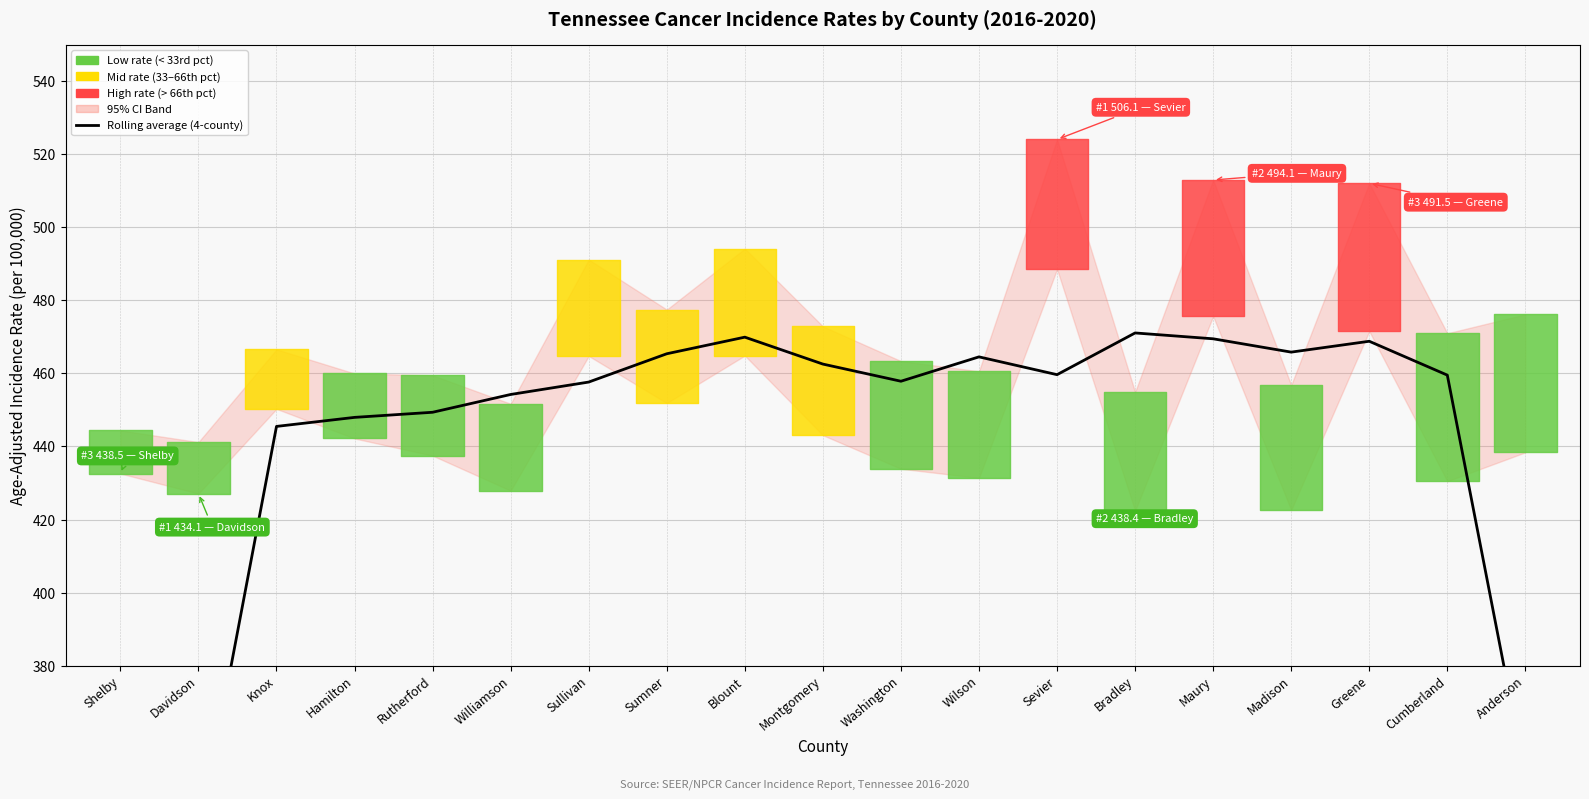

What is the value of the 1st point from the left?

218.2